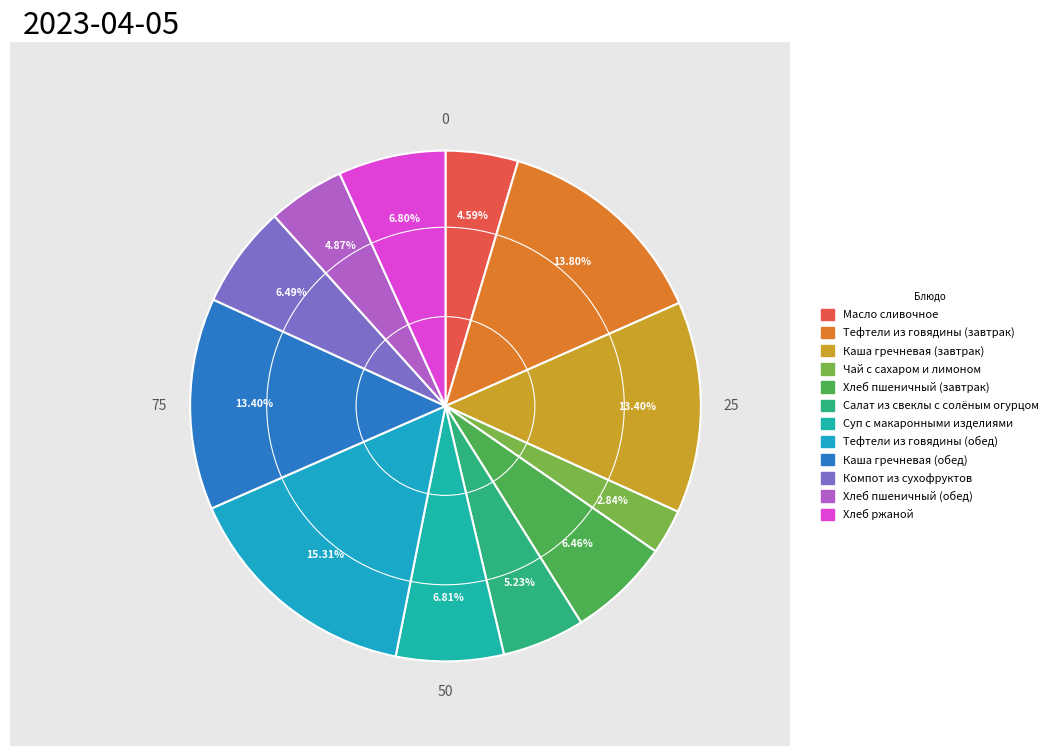

Does any single category account for the majority?

No